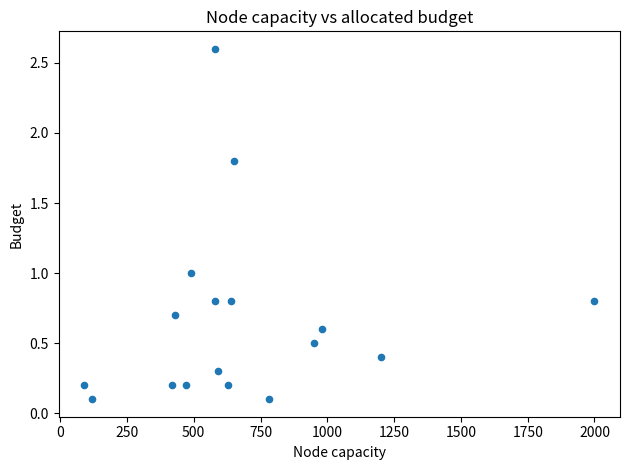

What is the range of Y values (max minus min)?

2.5